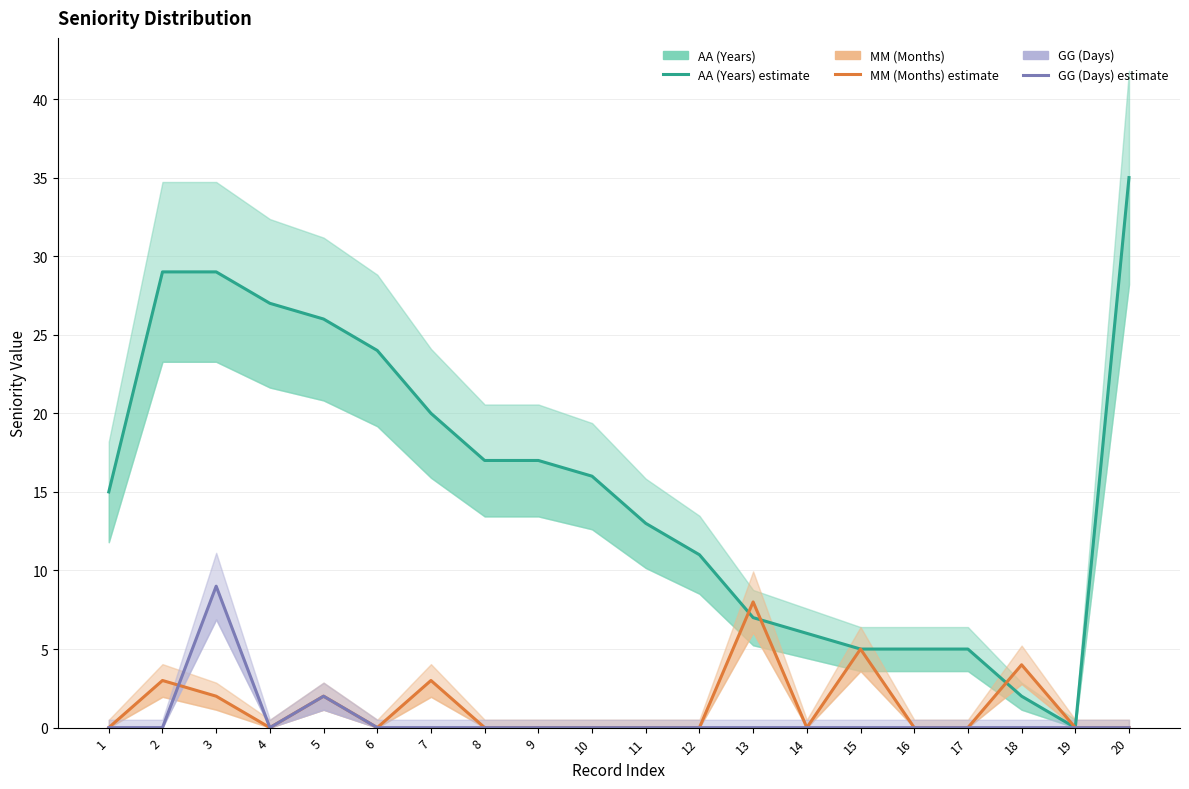

True or false: MM (Months) and GG (Days) intersect in this chart.

True